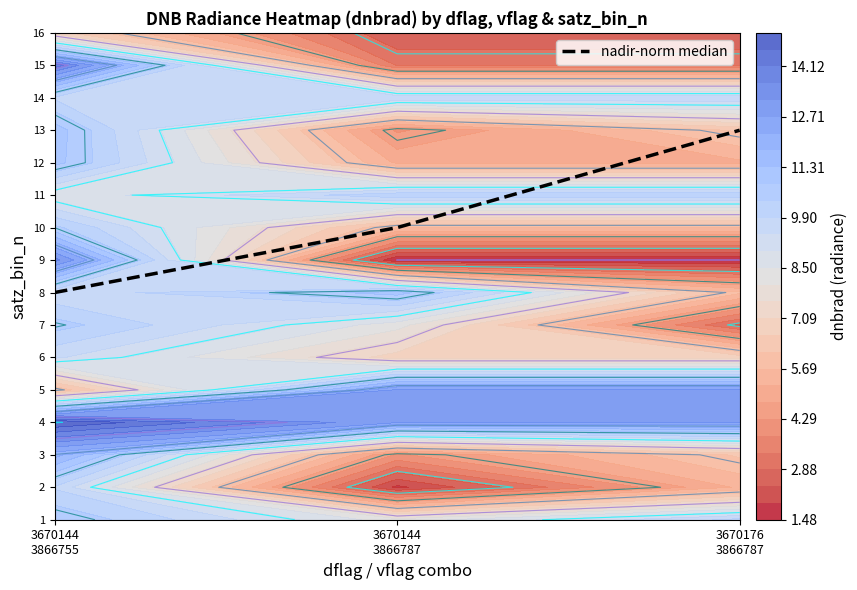

Reading left to right, list all the values displayed in this chart.

3670144
3866755=8	3670144
3866787=10	3670176
3866787=13